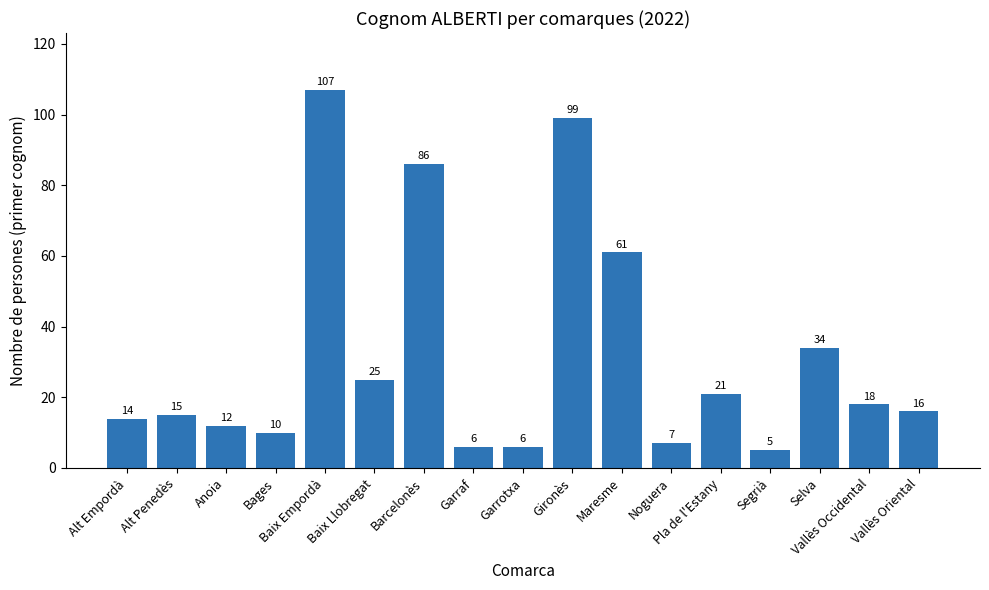

What position from the left is Maresme?

11